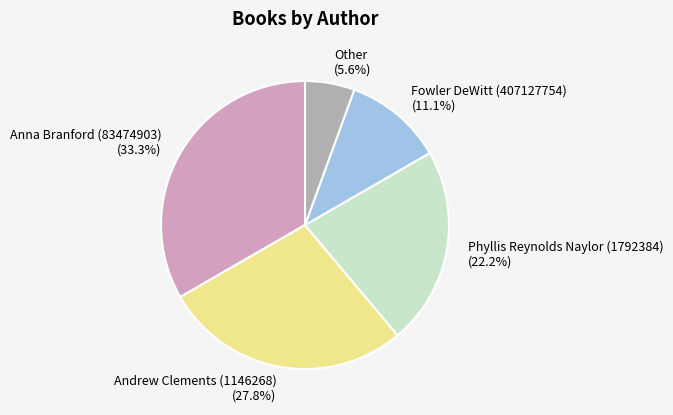

Count the number of slices in the pie.

5